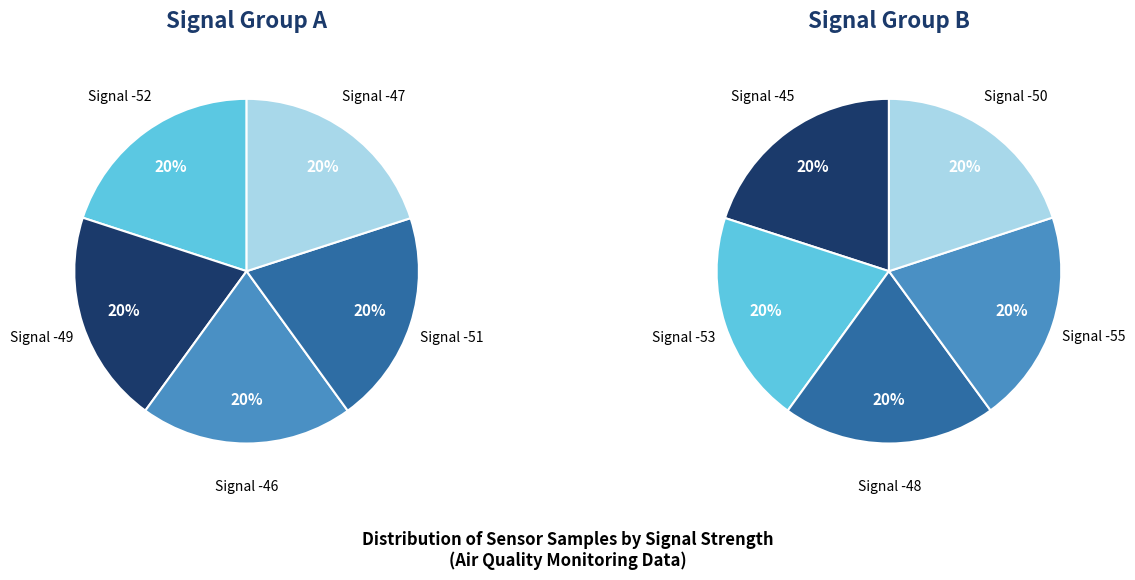

How many slices are in this pie chart?

10